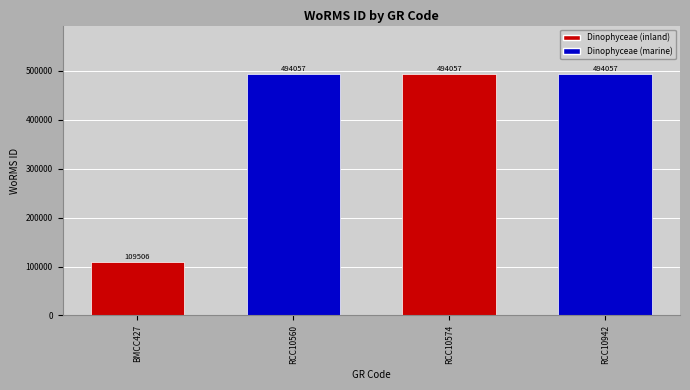

How many distinct data groups are displayed?

1